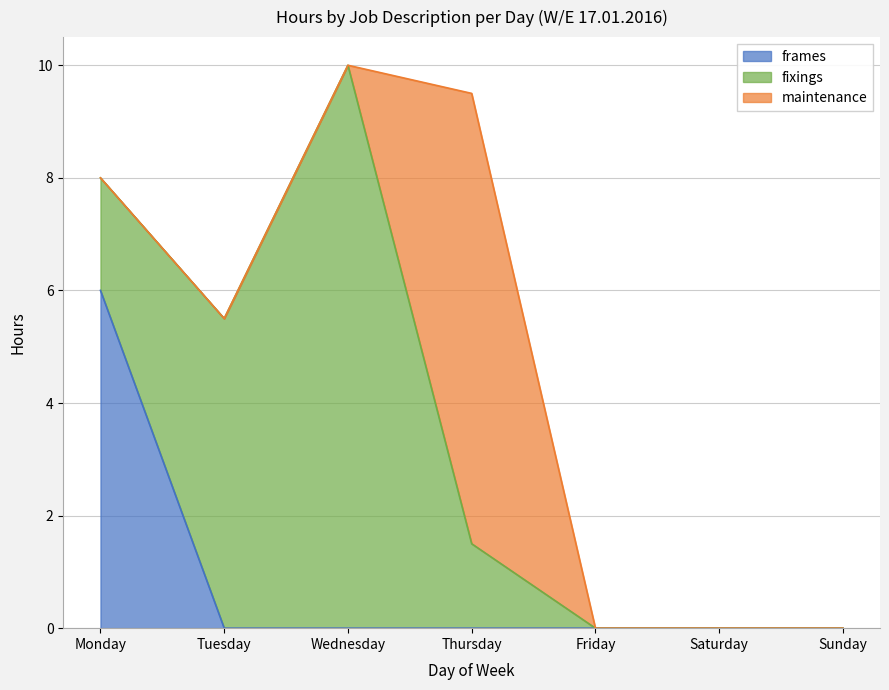

The frames series shows 0.0 at Sunday. True or false?

True